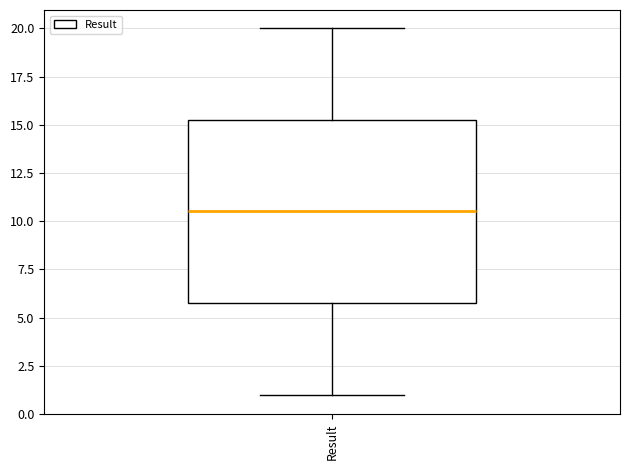

Transcribe this box plot: give where the median line is, the range the box spans, and where the two whiskers end, as read against the y-axis. The values are not printed on the chart, so give them approximately, as read against the axis.

median 10.5, box 6.0 to 15.5, whiskers 1.0 to 20.0